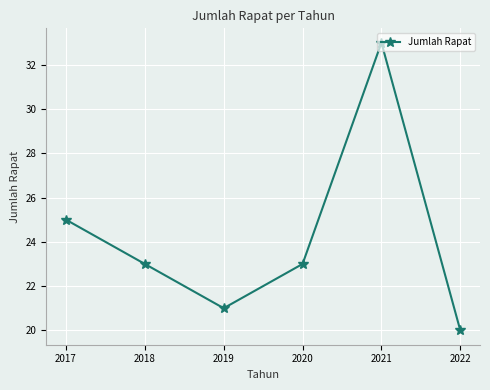

How many lines are shown in the chart?

1